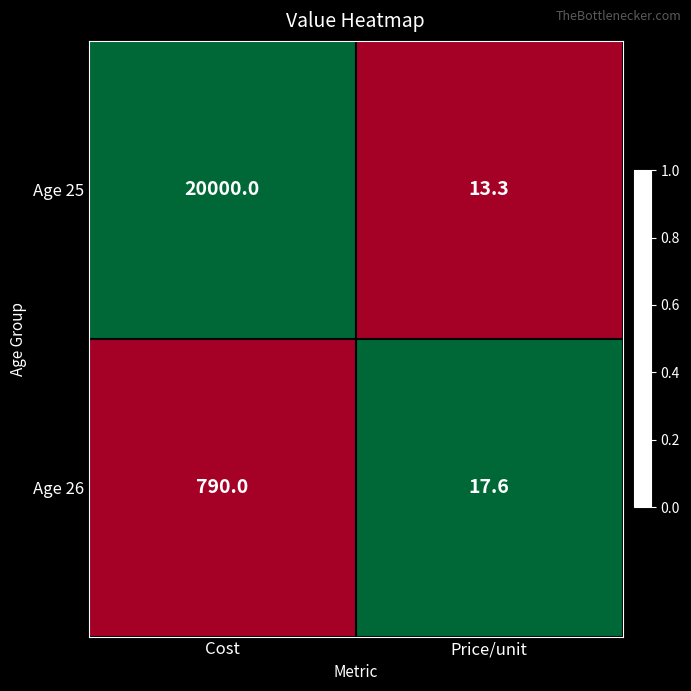

Rank the series at Price/unit from lowest to highest value.

Age 25, Age 26